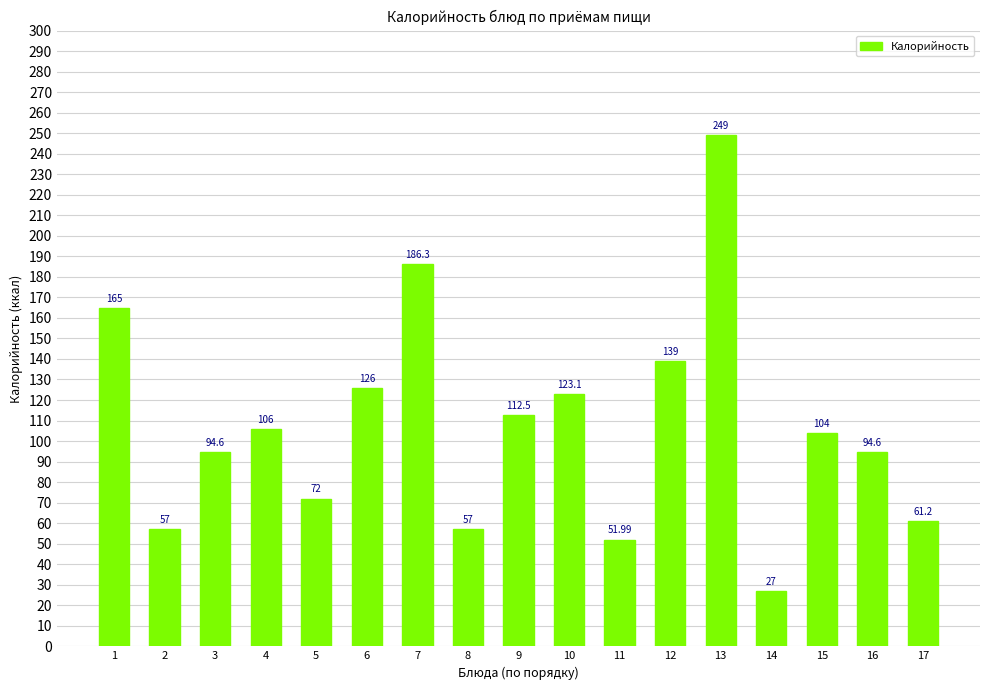

What is the change in value from 7 to 13?

+62.7